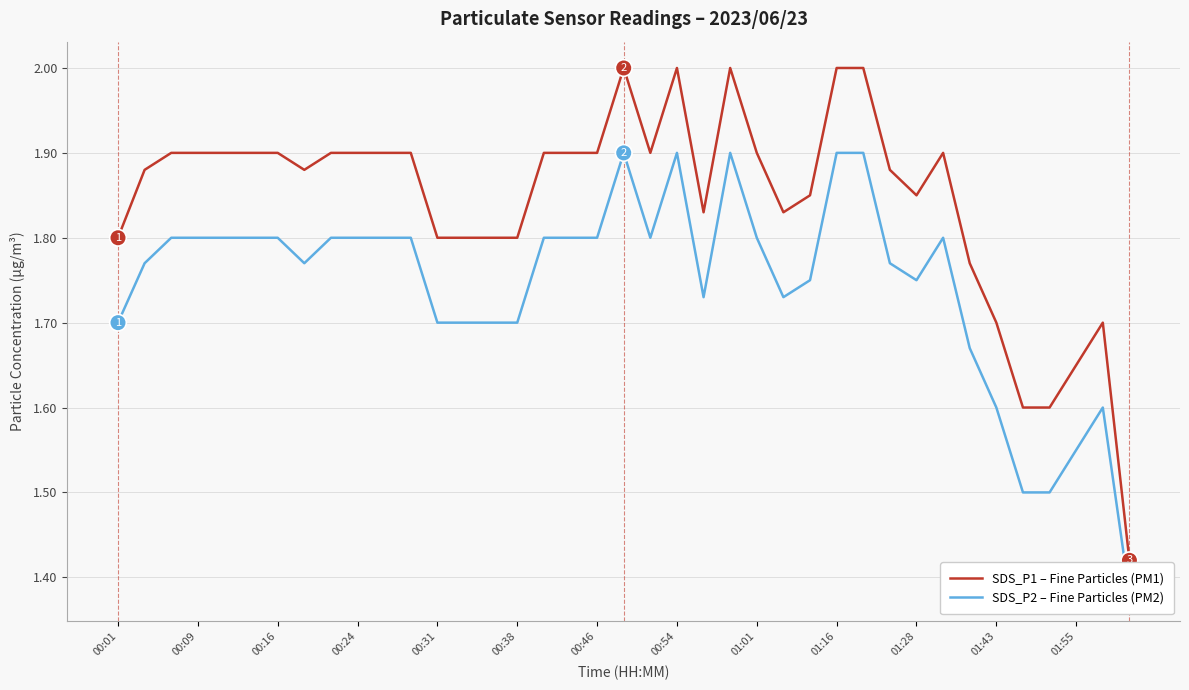

True or false: SDS_P2 – Fine Particles (PM2) and SDS_P1 – Fine Particles (PM1) cross at least once.

False